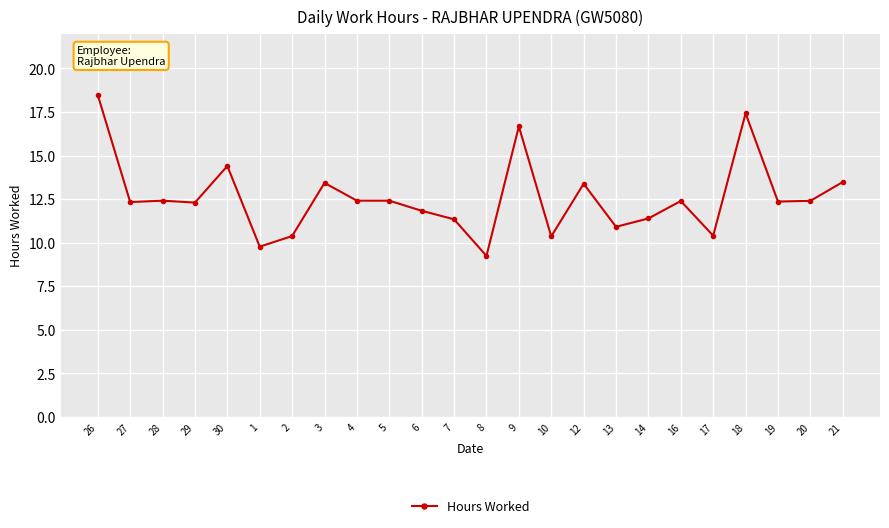

What is the ratio of the value at 19 to the value at 27?

1.0